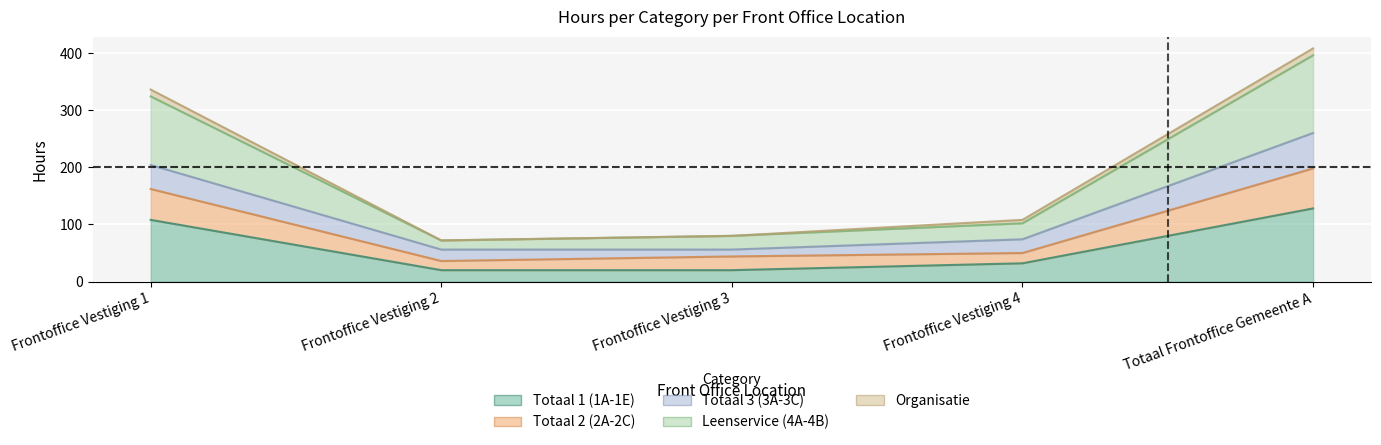

Which category has the highest value across all series?

Totaal Frontoffice Gemeente A